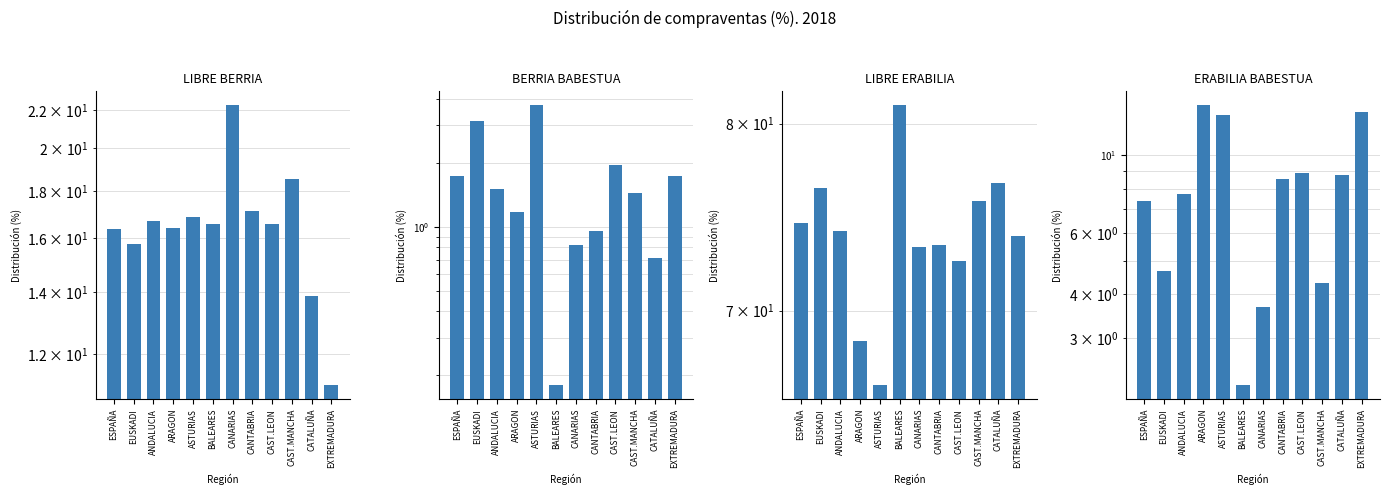

How many values in the LIBRE ERABILIA series are below 74?

6